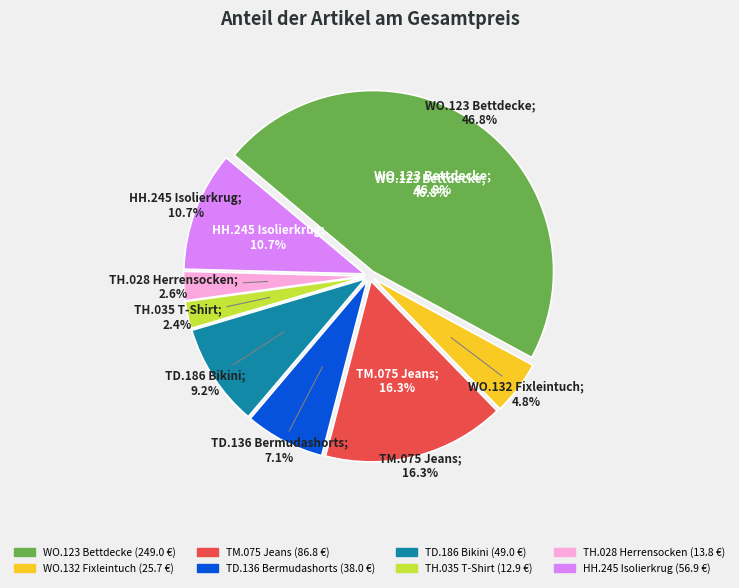

Count the number of slices in the pie.

8